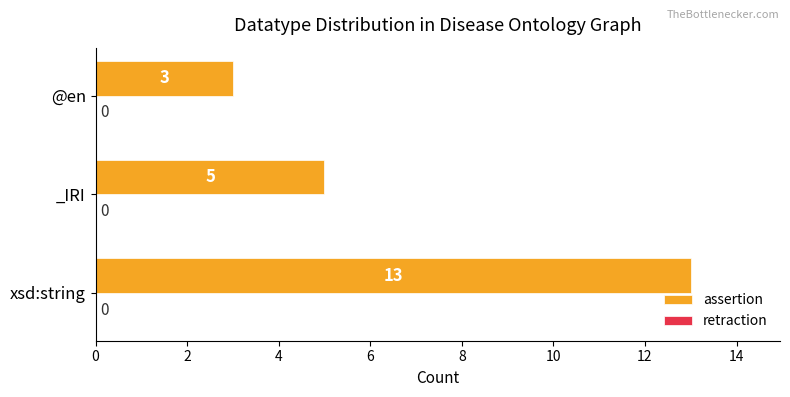

What is the difference between the values at _IRI and xsd:string?

8